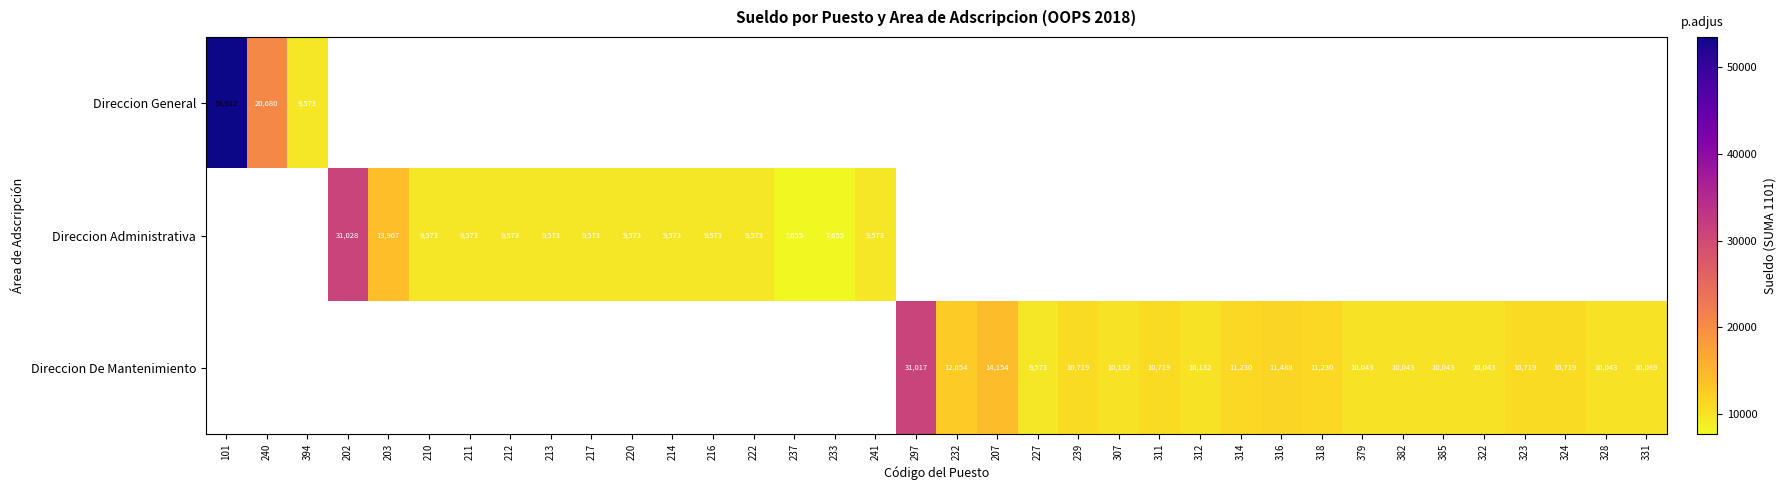

Which has a higher value, 382 or 318?

318